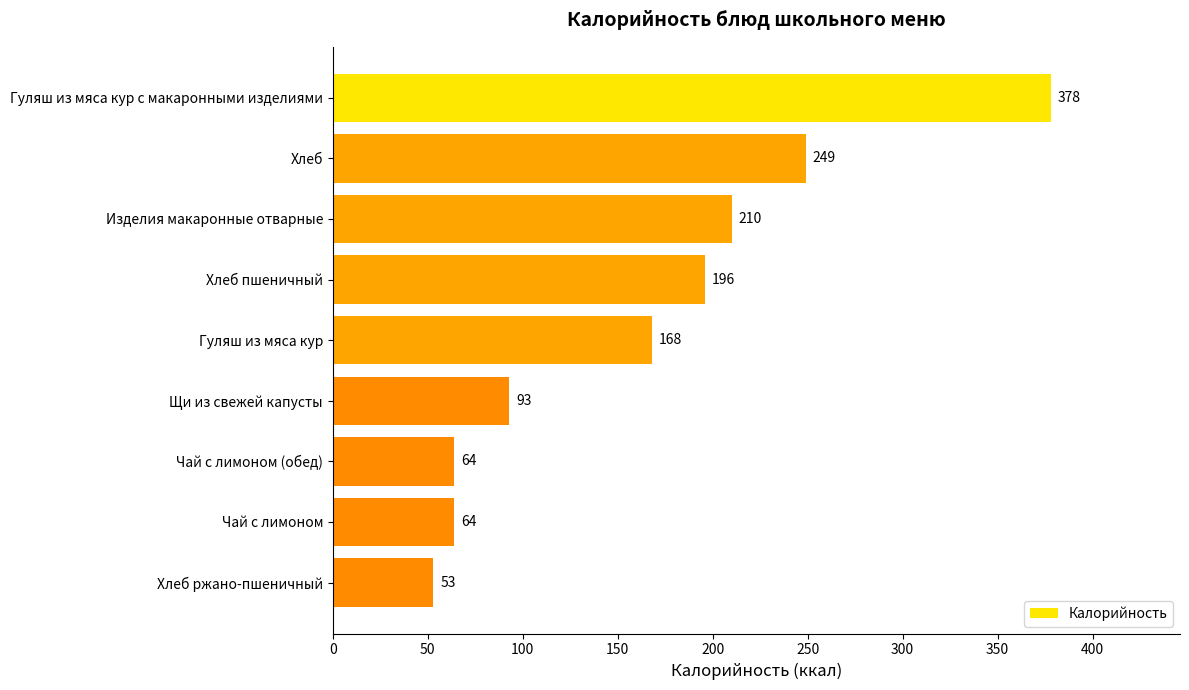

What is the label of the 9th bar from the bottom?

Гуляш из мяса кур с макаронными изделиями